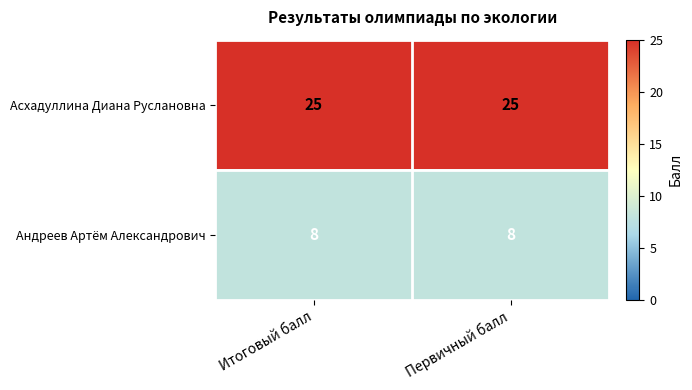

What is the highest value of the Асхадуллина Диана Руслановна series?

25